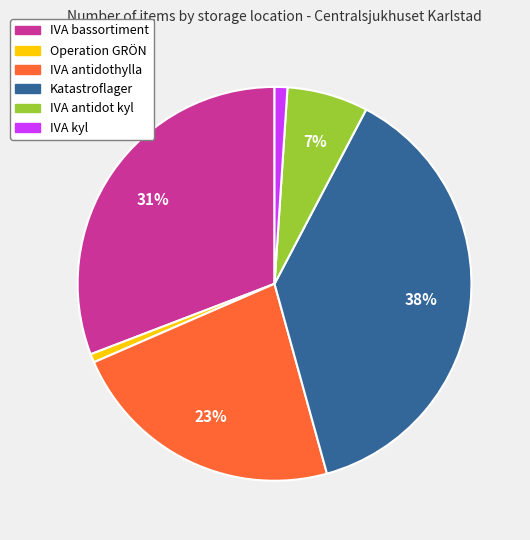

Which has a higher value, IVA bassortiment or IVA antidothylla?

IVA bassortiment